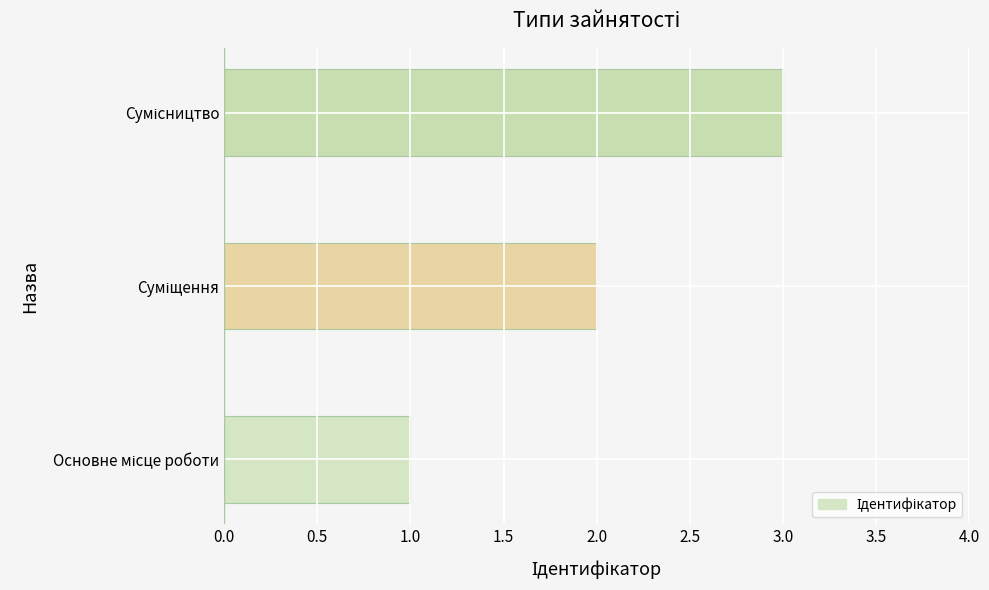

What is the sum of all values?

6